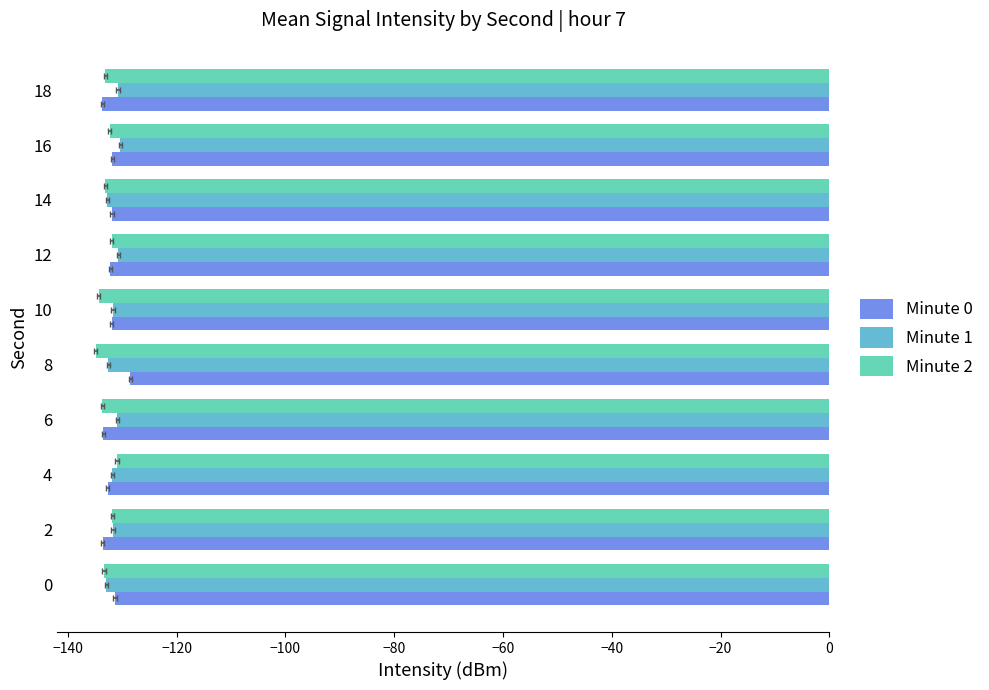

How many values in the Minute 1 series are below -131?

6